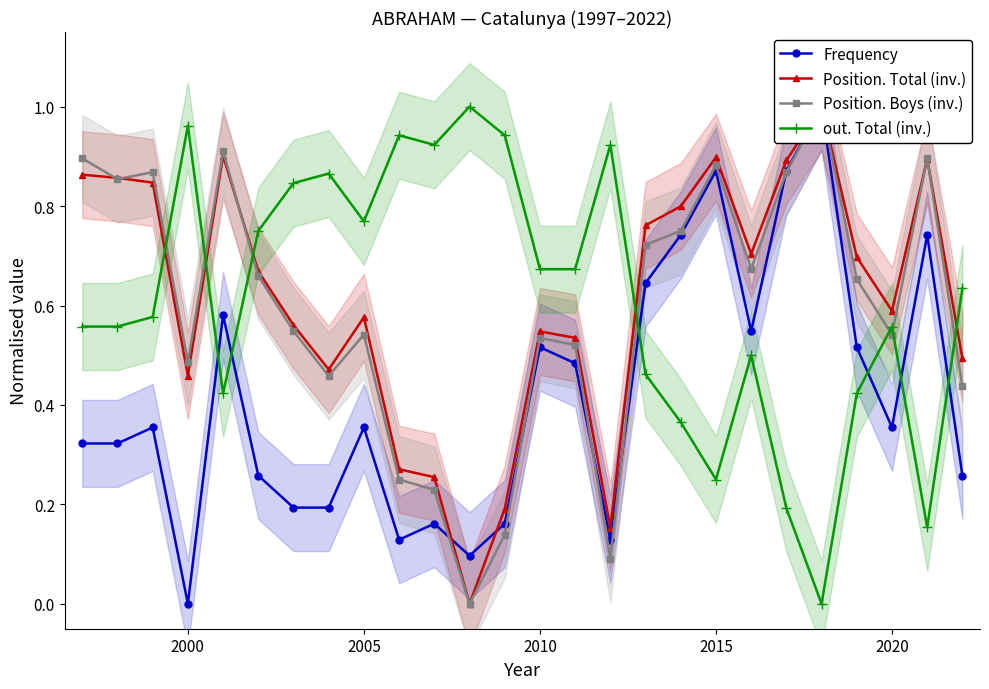

True or false: out. Total (inv.) has more than 2 points higher than both neighbors.

True